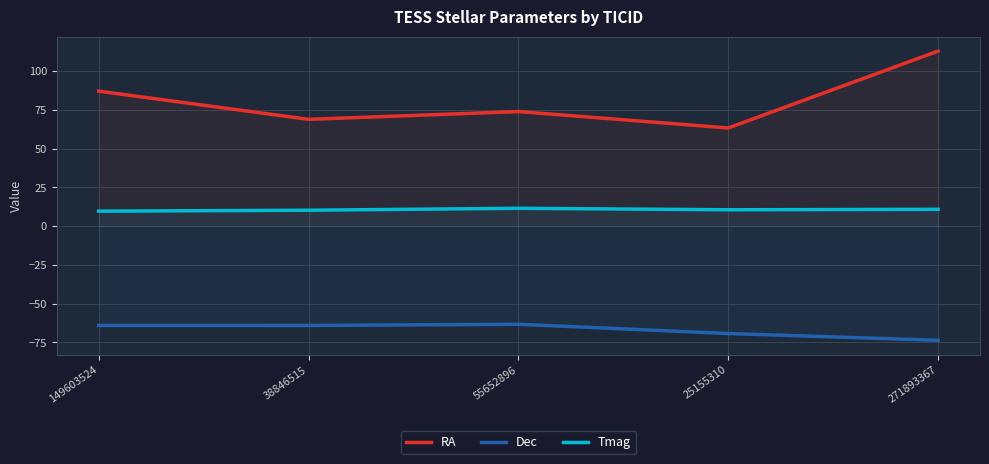

What is the sum of the Tmag values at 271893367 and 55652896?

22.5